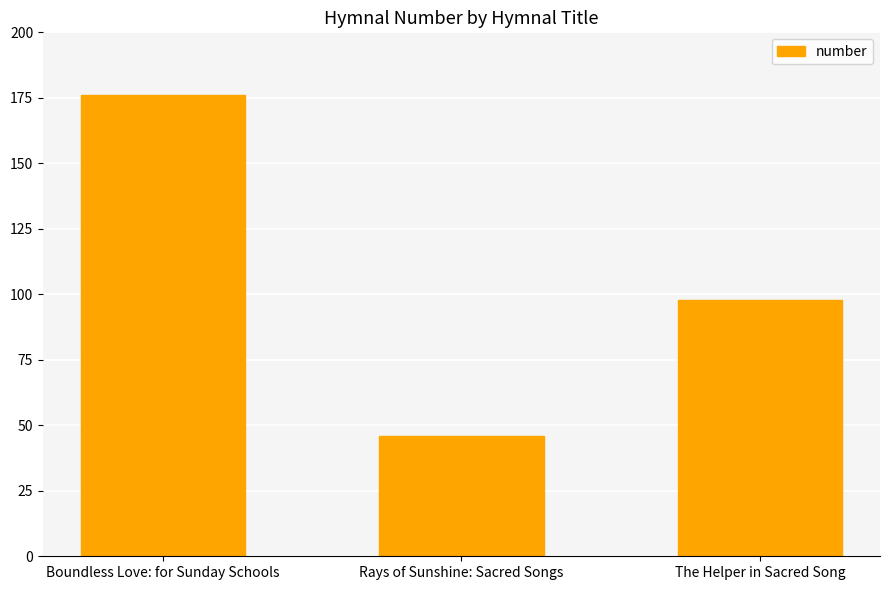

Does the chart contain any negative values?

No